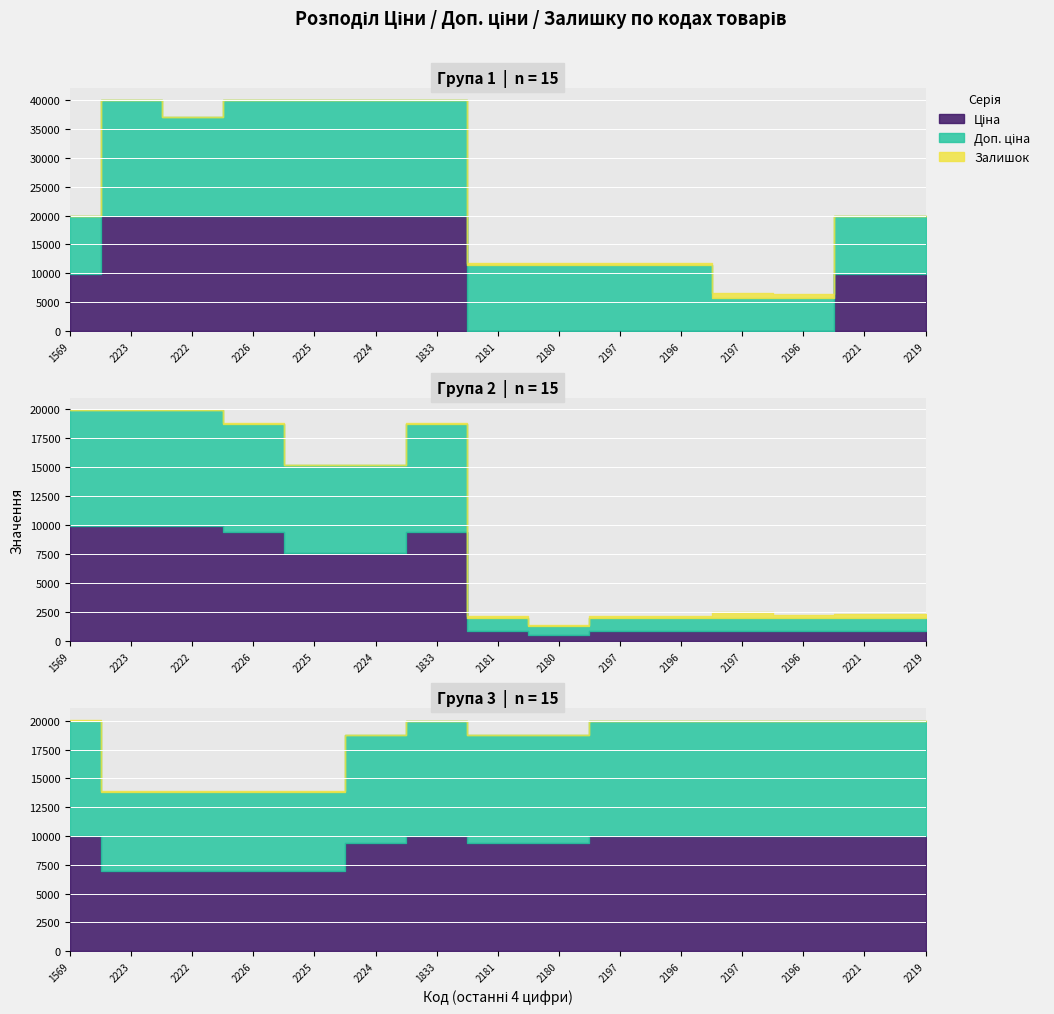

Where do Залишок and Ціна first cross each other?

287301833 and 247132181